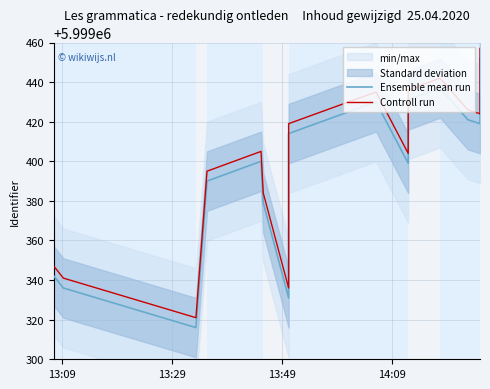

Count the number of categories in the chart.

15